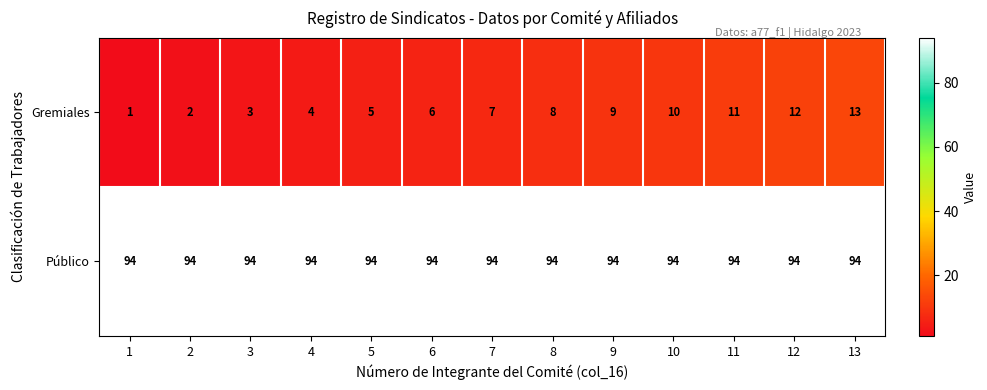

What is the sum of all Público values?

1222